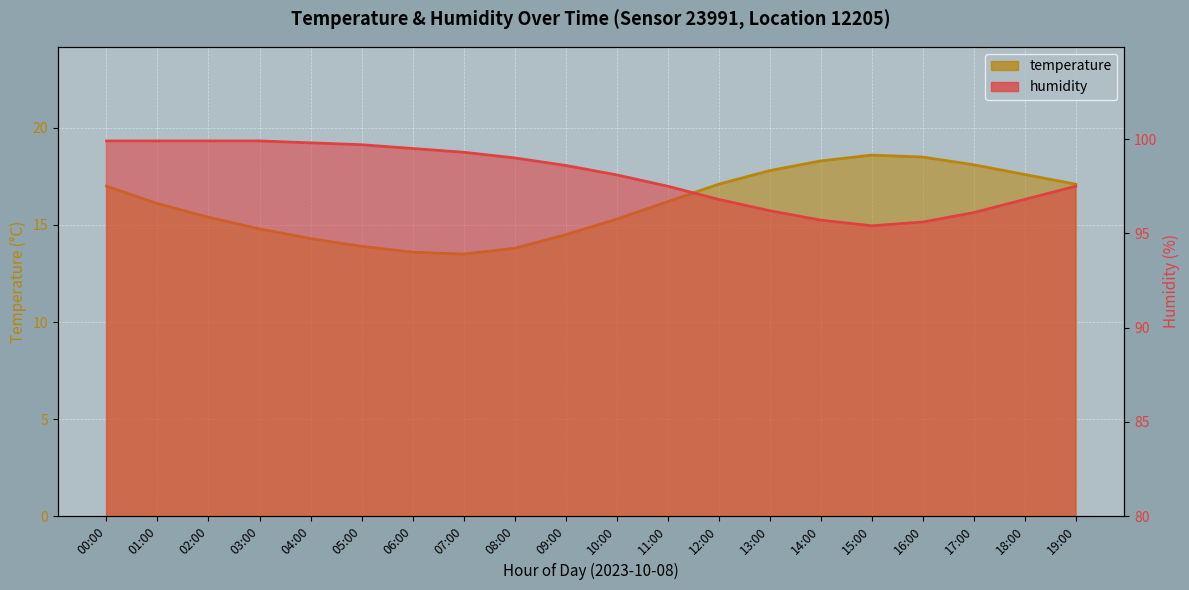

Reading left to right, list all the values displayed in this chart.

temperature: 00:00=17.0	01:00=16.1	02:00=15.4	03:00=14.8	04:00=14.3	05:00=13.9	06:00=13.6	07:00=13.5	08:00=13.8	09:00=14.5	10:00=15.3	11:00=16.2	12:00=17.1	13:00=17.8	14:00=18.3	15:00=18.6	16:00=18.5	17:00=18.1	18:00=17.6	19:00=17.1
humidity: 00:00=99.9	01:00=99.9	02:00=99.9	03:00=99.9	04:00=99.8	05:00=99.7	06:00=99.5	07:00=99.3	08:00=99.0	09:00=98.6	10:00=98.1	11:00=97.5	12:00=96.8	13:00=96.2	14:00=95.7	15:00=95.4	16:00=95.6	17:00=96.1	18:00=96.8	19:00=97.5